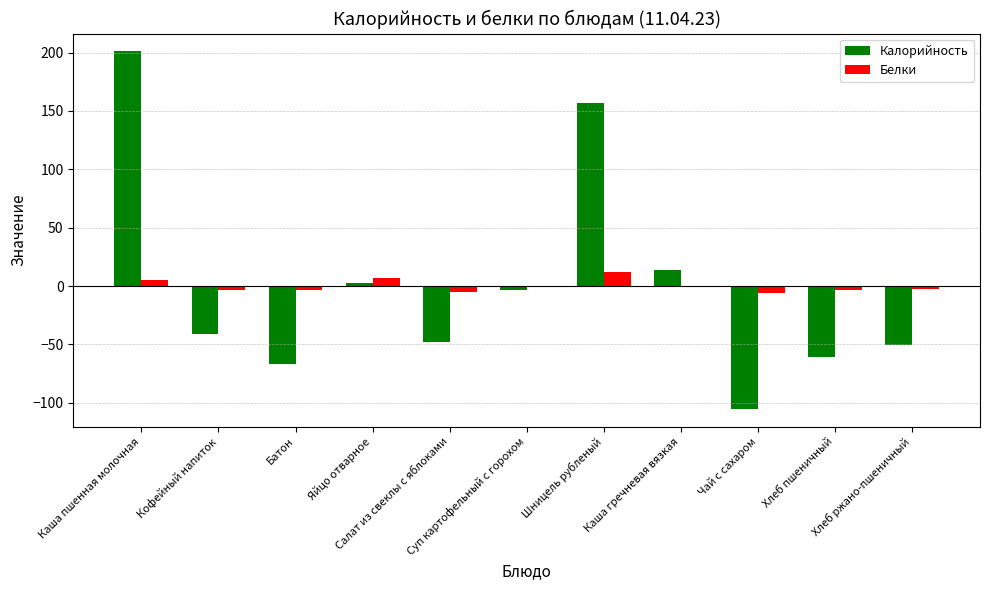

What is the greatest value displayed?

201.0